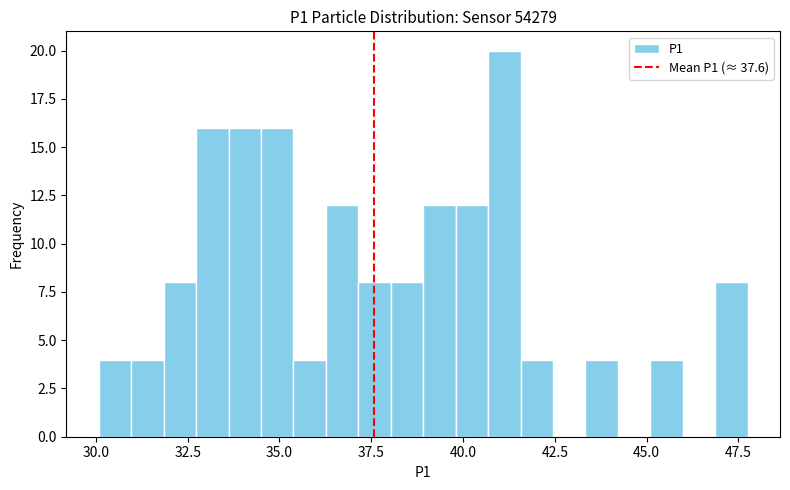

Around what value on the x-axis is the tallest bar? Give the approximate position of its centre, as read against the axis.

41.0